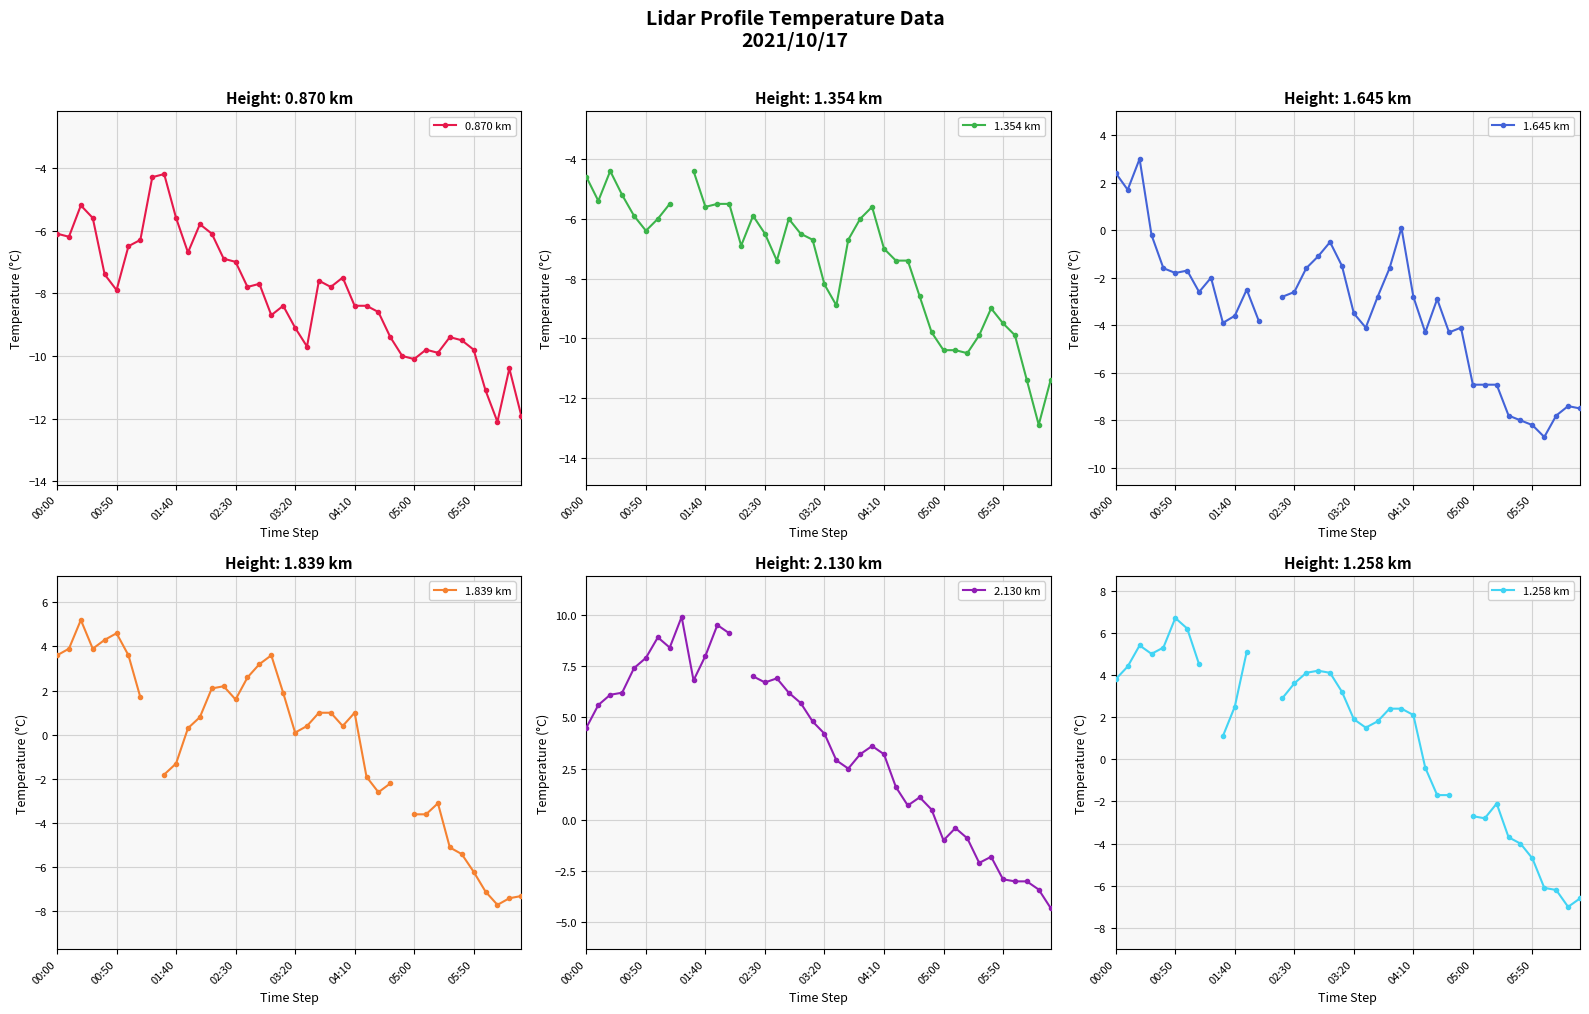

At how many categories does at least one series exceed 9?

3